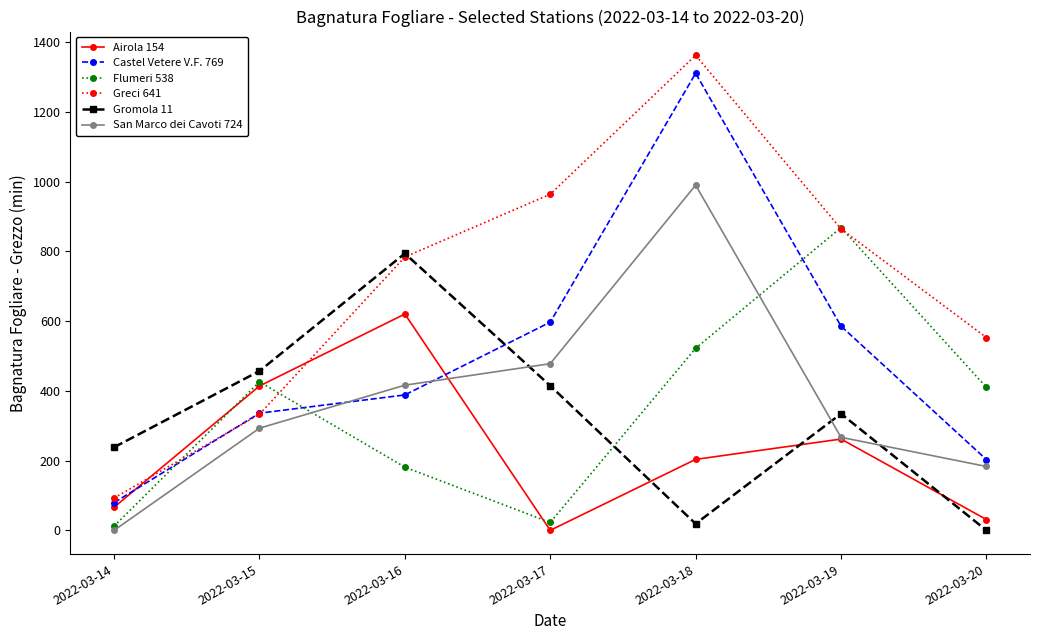

Is this an area chart (filled region under the line)?

No